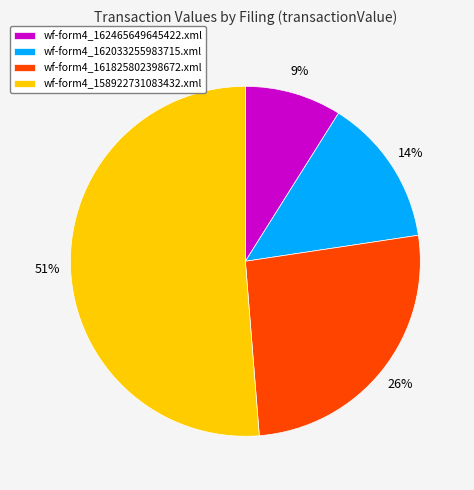

Is it true that wf-form4_158922731083432.xml is 43% of the pie?

False